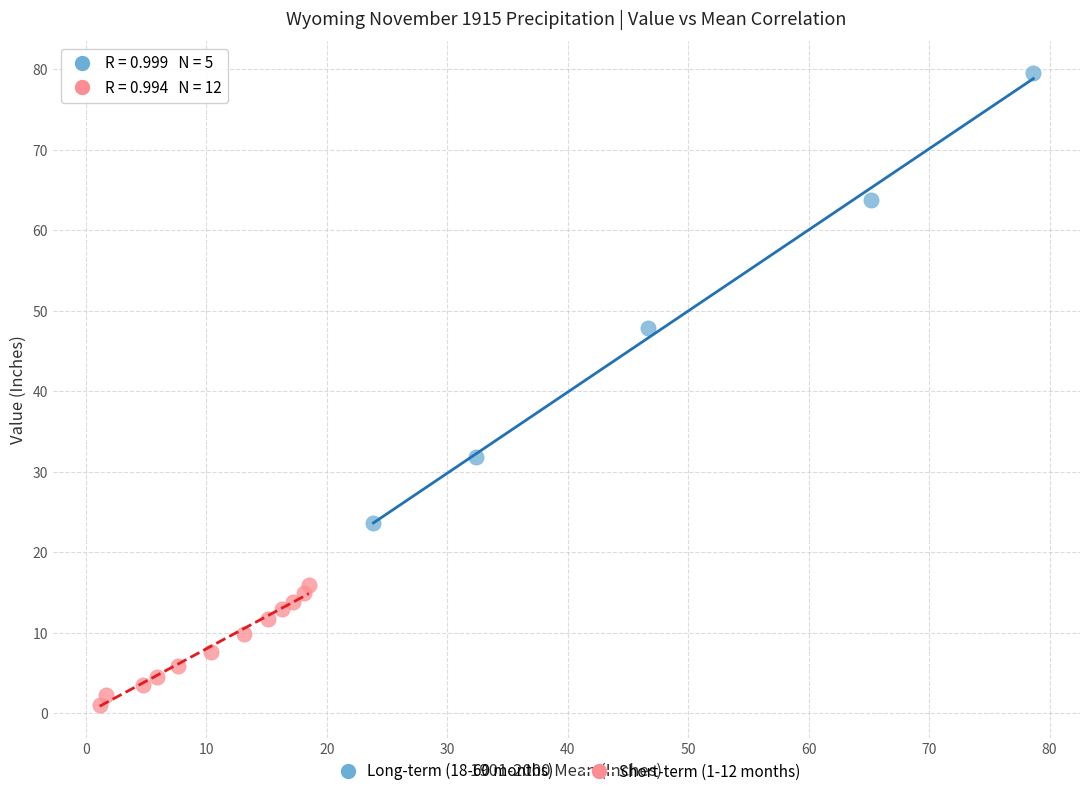

Which series contains the highest Y value?

Long-term (18-60 months)